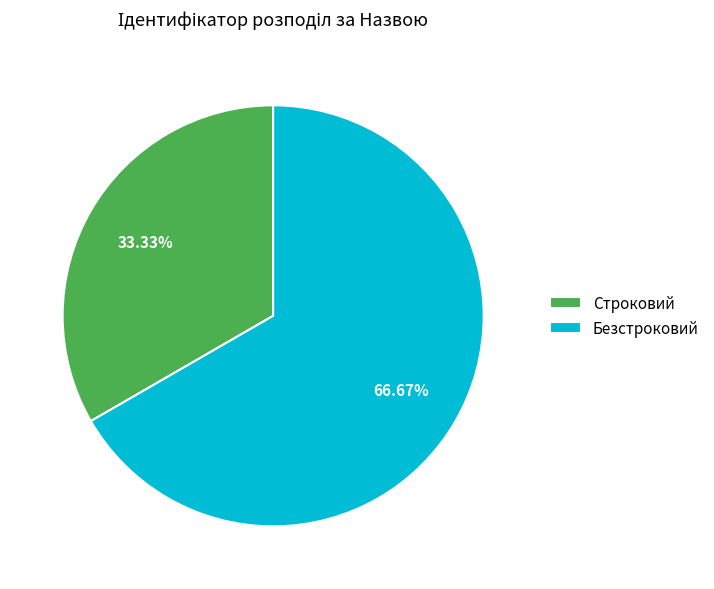

What is the largest slice in the pie chart?

Безстроковий